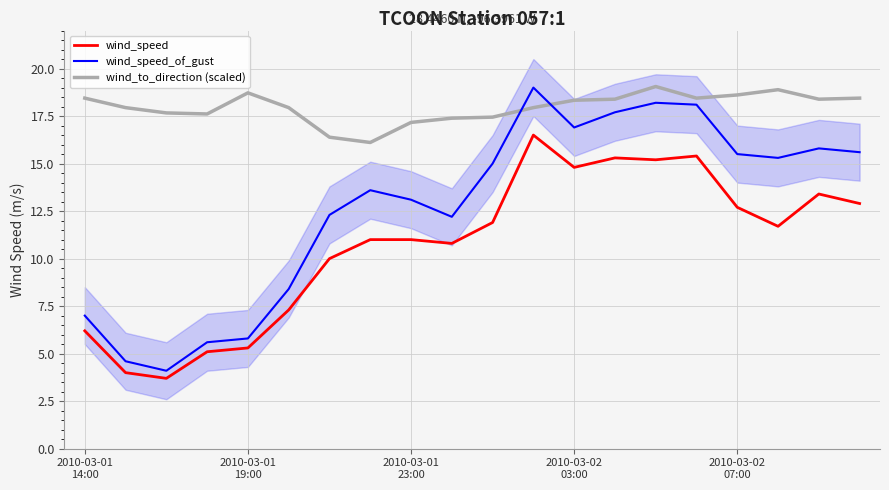

What is the highest value of the wind_speed_of_gust series?

19.0